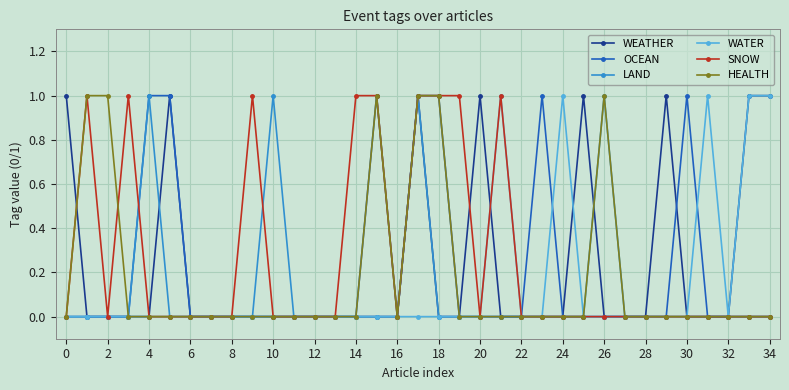

What is the difference between the maximum and minimum values in the WEATHER series?

1